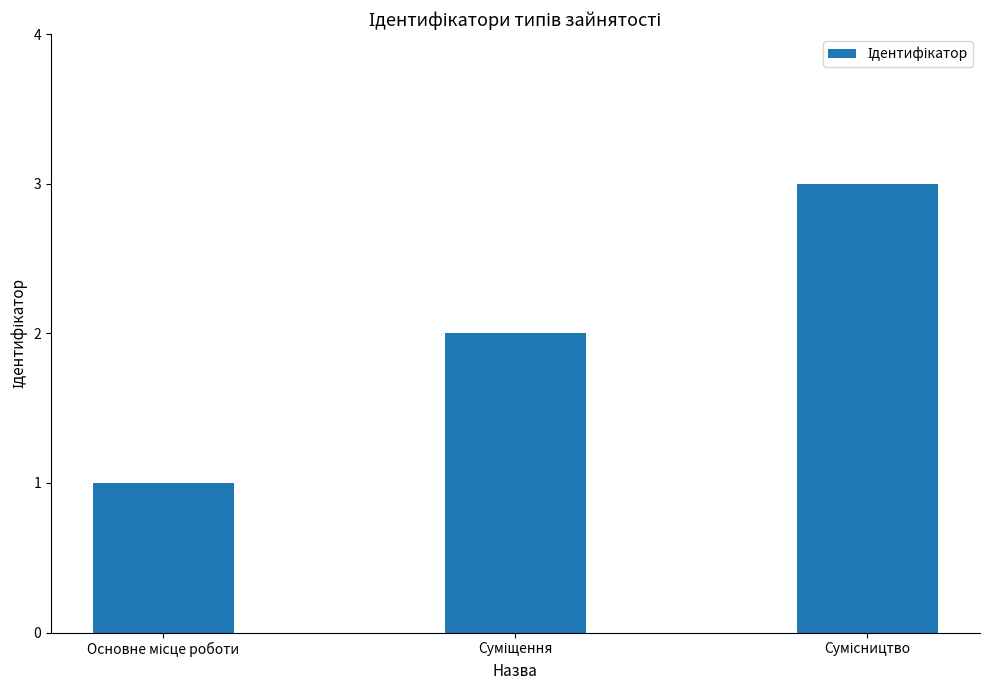

What is the maximum value shown in the chart?

3